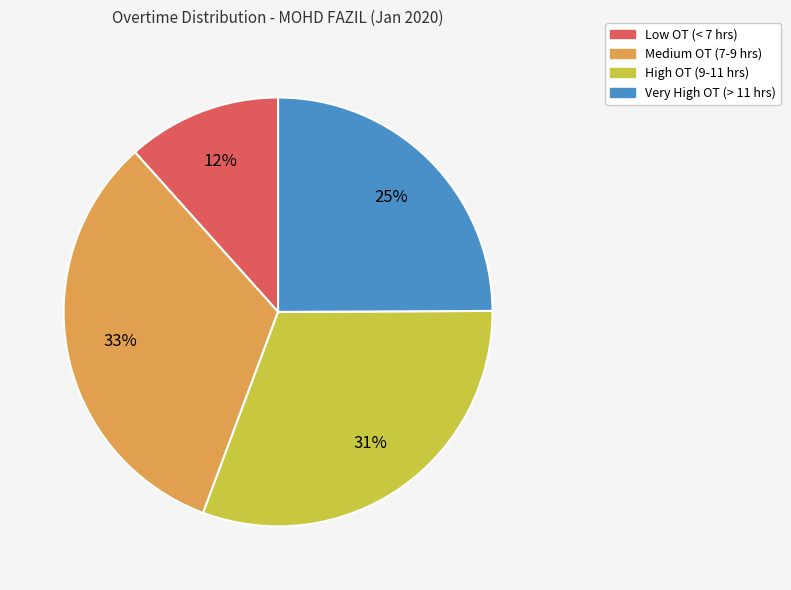

Is there any slice that represents more than half of the pie?

No